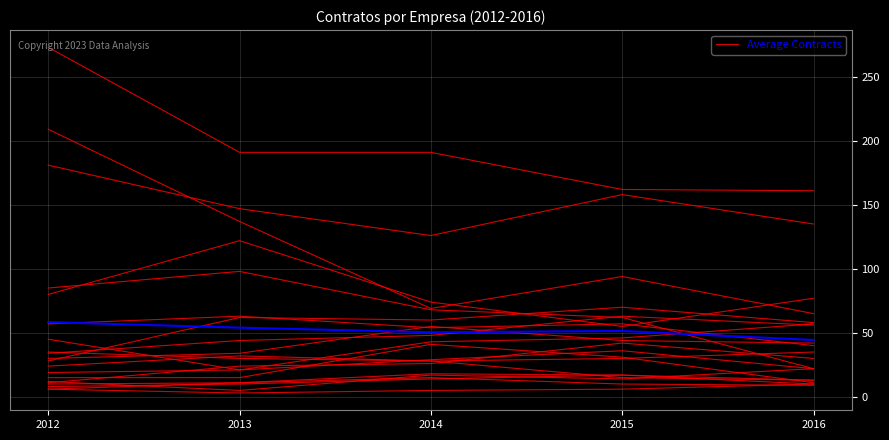

How many interior local valleys does the Average Contracts series have?

1